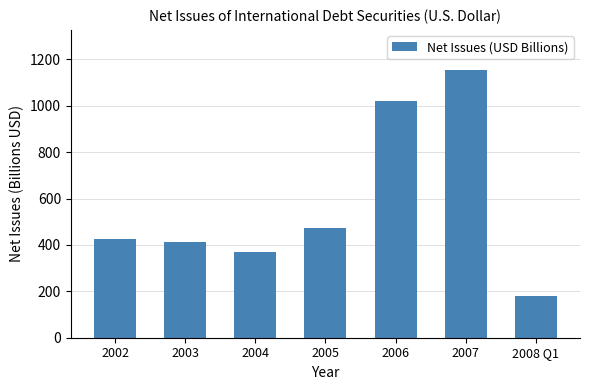

What is the label of the 6th bar from the left?

2007